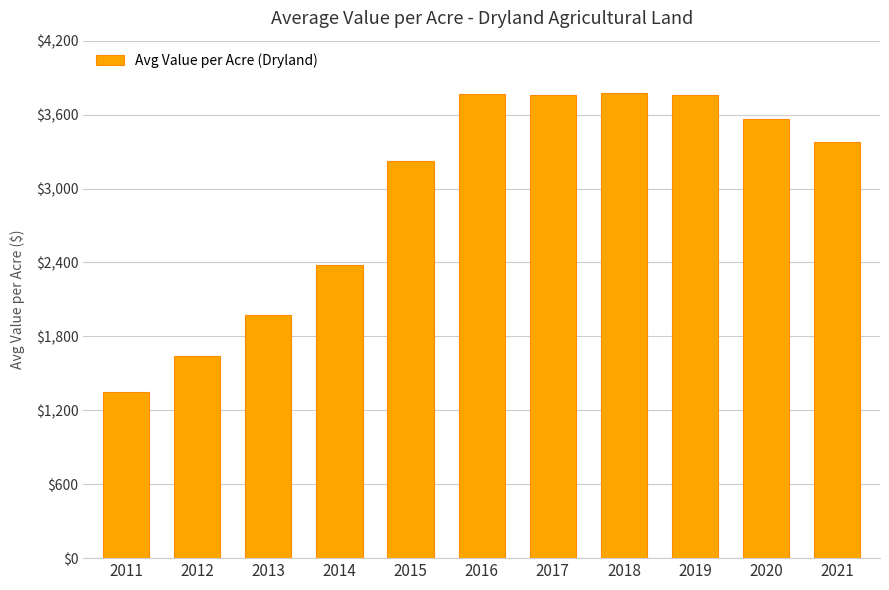

Are the bars horizontal?

No